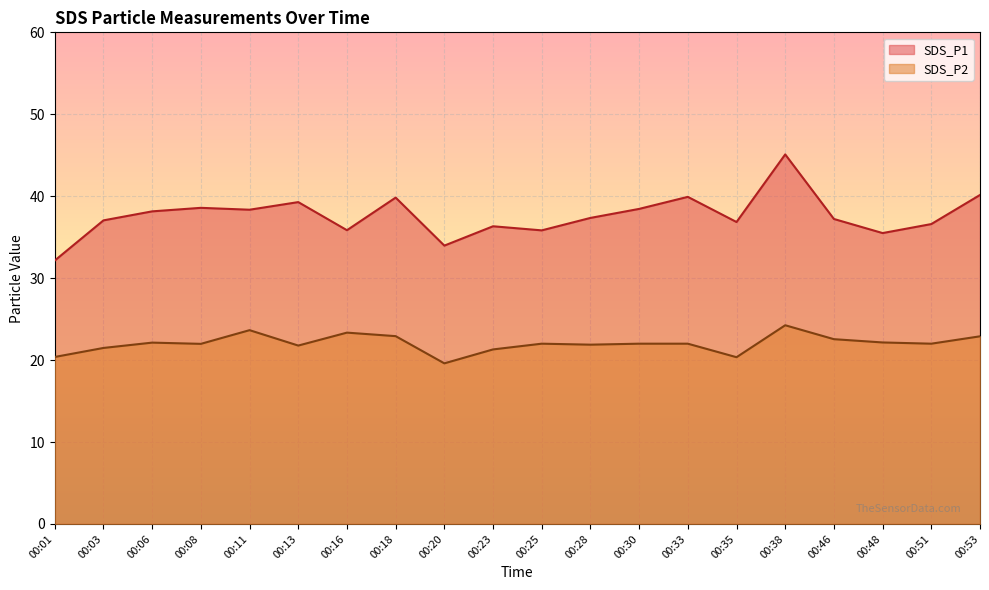

Reading left to right, transcribe all the data shown in this chart.

SDS_P1: 32.1	37.0	38.1	38.6	38.4	39.3	35.9	39.8	34.0	36.3	35.8	37.4	38.5	39.9	36.9	45.1	37.2	35.5	36.6	40.1
SDS_P2: 20.4	21.5	22.1	22.0	23.6	21.8	23.4	22.9	19.6	21.3	22.0	21.9	22.0	22.0	20.4	24.2	22.6	22.1	22.0	22.9